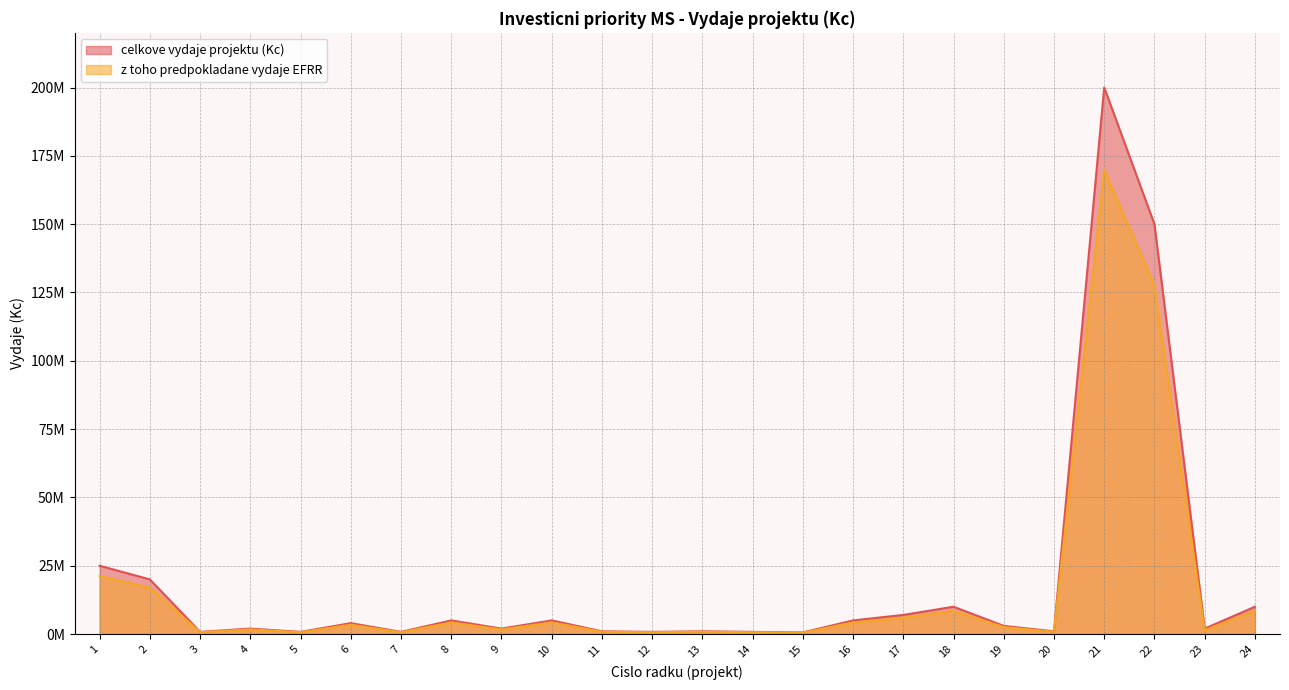

True or false: z toho predpokladane vydaje EFRR and celkove vydaje projektu (Kc) intersect in this chart.

False